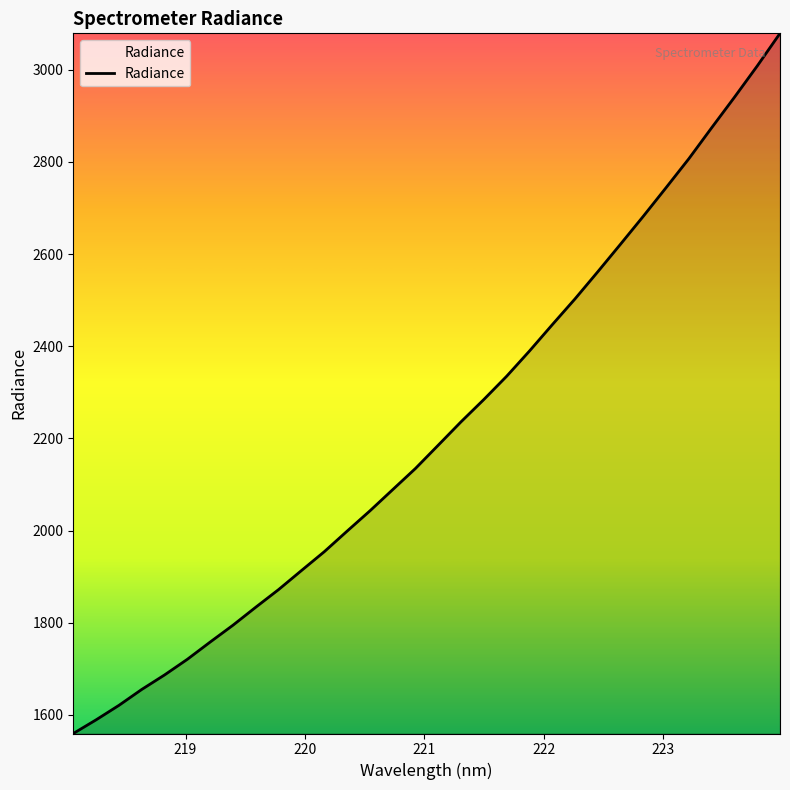

How many distinct data groups are displayed?

1